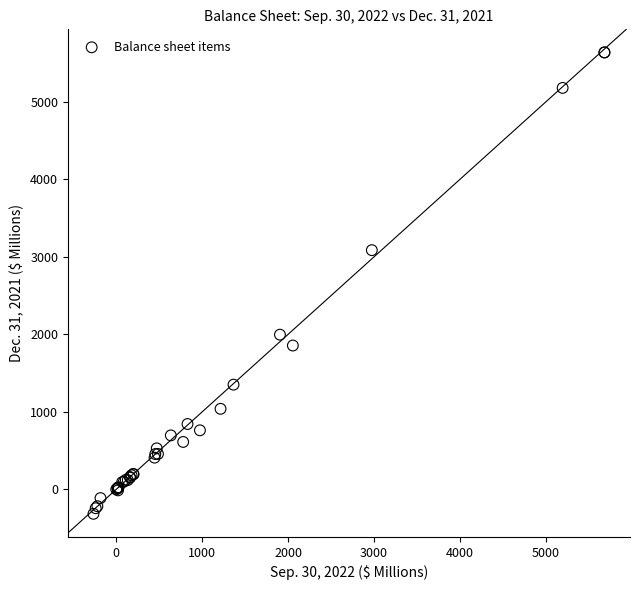

What Y value in the scatter plot is closest to 2660?

3085.7